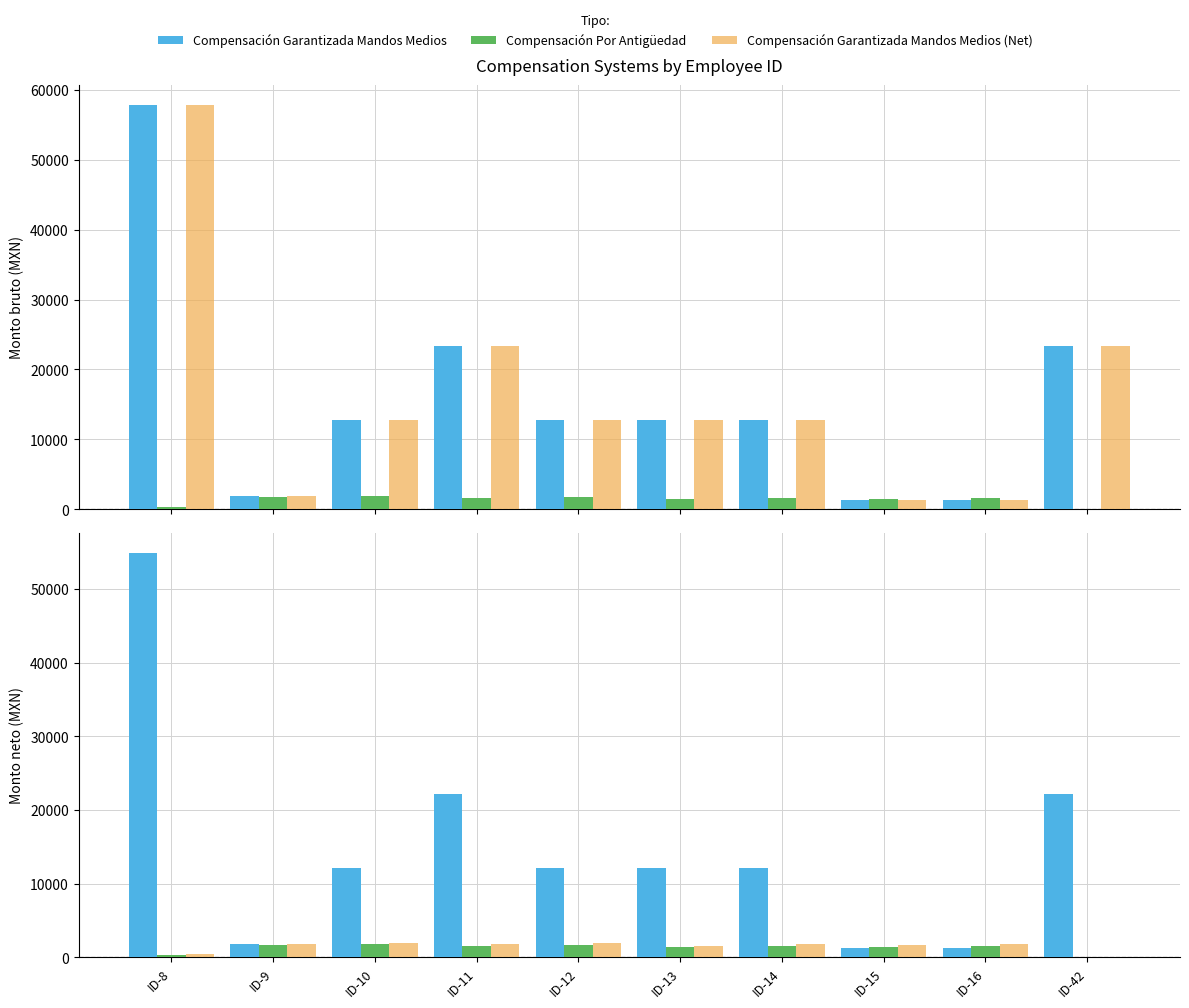

Reading left to right, extract all data points from this chart.

Compensación Garantizada Mandos Medios: ID-8=54899.5	ID-9=1875.2	ID-10=12193.3	ID-11=22151.8	ID-12=12193.3	ID-13=12193.3	ID-14=12193.3	ID-15=1326.4	ID-16=1326.4	ID-42=22151.8
Compensación Por Antigüedad: ID-8=385.1	ID-9=1692.3	ID-10=1832.5	ID-11=1600.0	ID-12=1738.6	ID-13=1403.7	ID-14=1604.6	ID-15=1470.7	ID-16=1604.6	ID-42=0.0
Compensación Garantizada Mandos Medios (Net): ID-8=425.7	ID-9=1870.5	ID-10=2025.5	ID-11=1768.4	ID-12=1921.6	ID-13=1551.4	ID-14=1773.5	ID-15=1625.5	ID-16=1773.5	ID-42=0.0